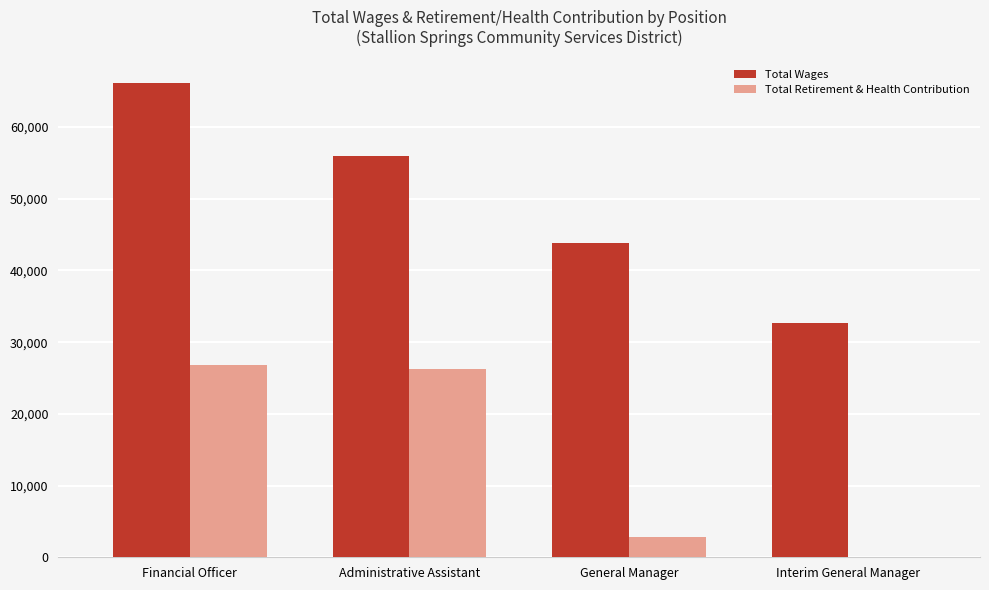

How many Total Wages values are between 43854 and 66113?

3